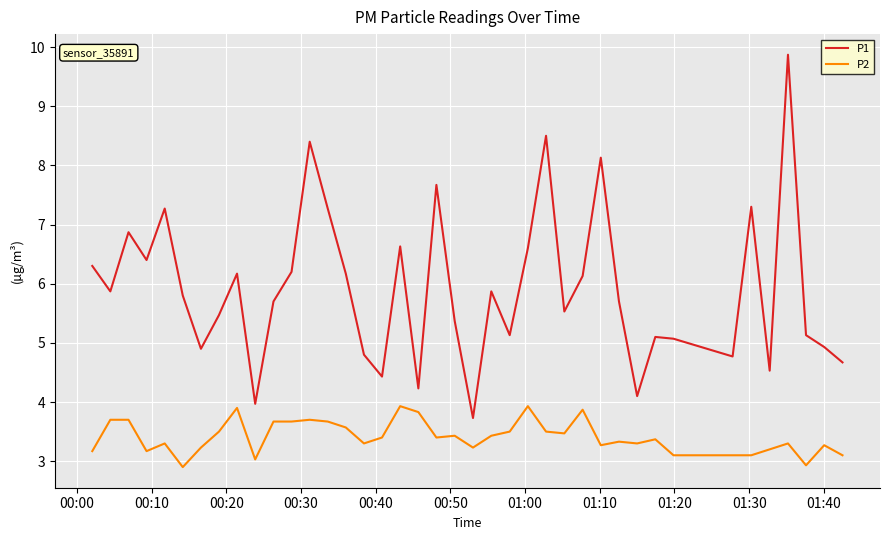

Which series has the largest total across all categories?

P1